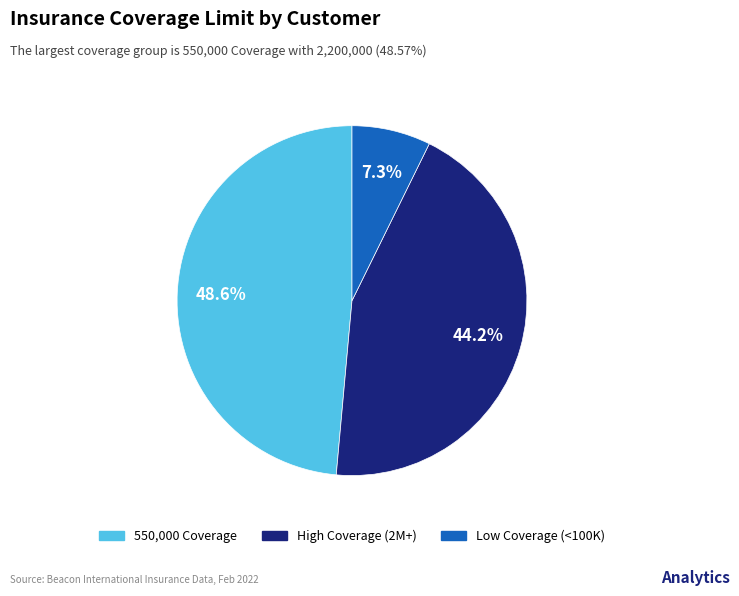

How many slices are in this pie chart?

3